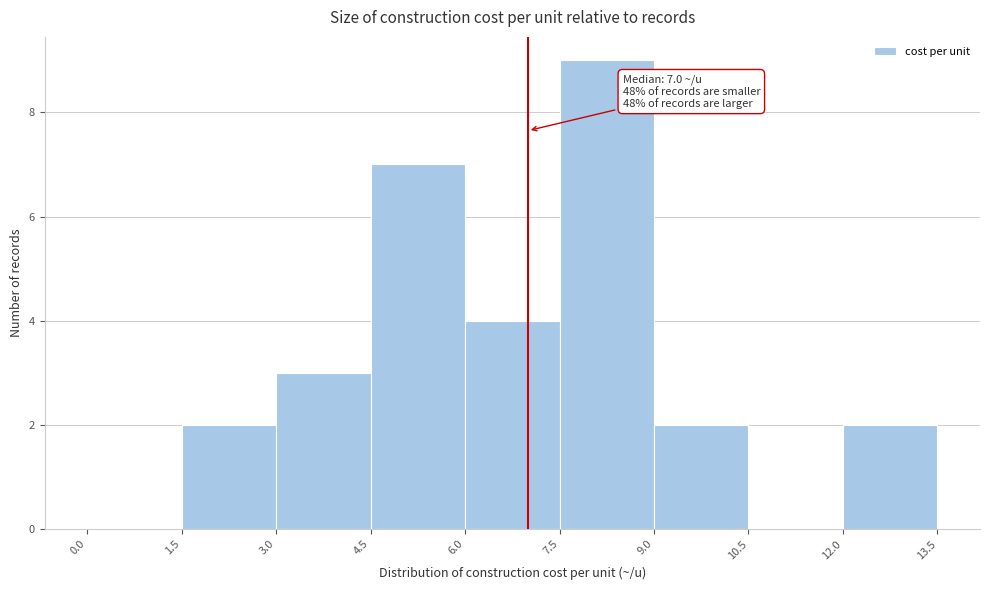

Over which range of the x-axis is the bar tallest?

7.5 to 9.0